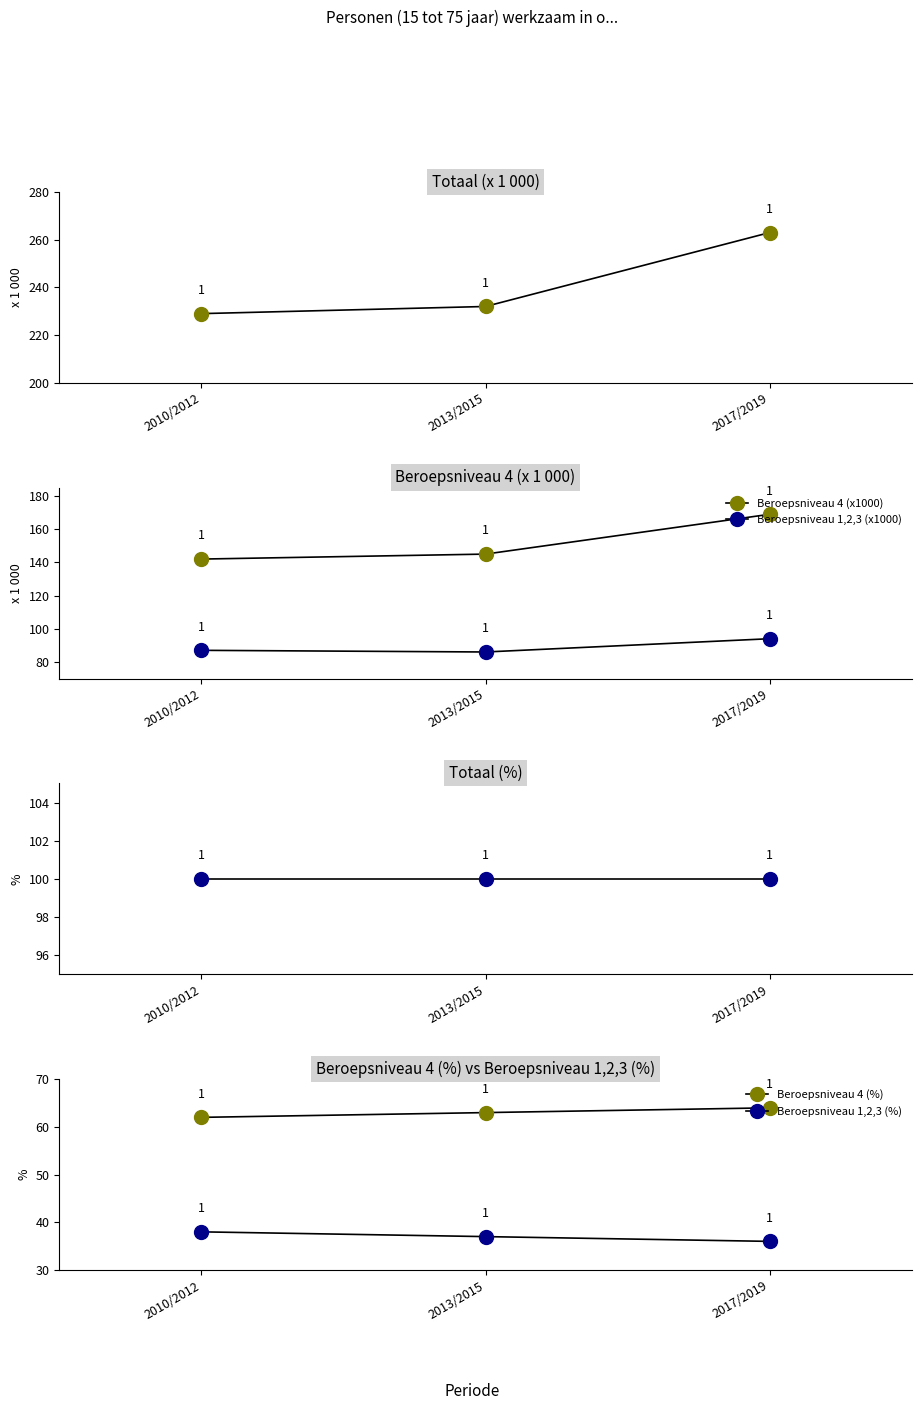

Is this an area chart (filled region under the line)?

No